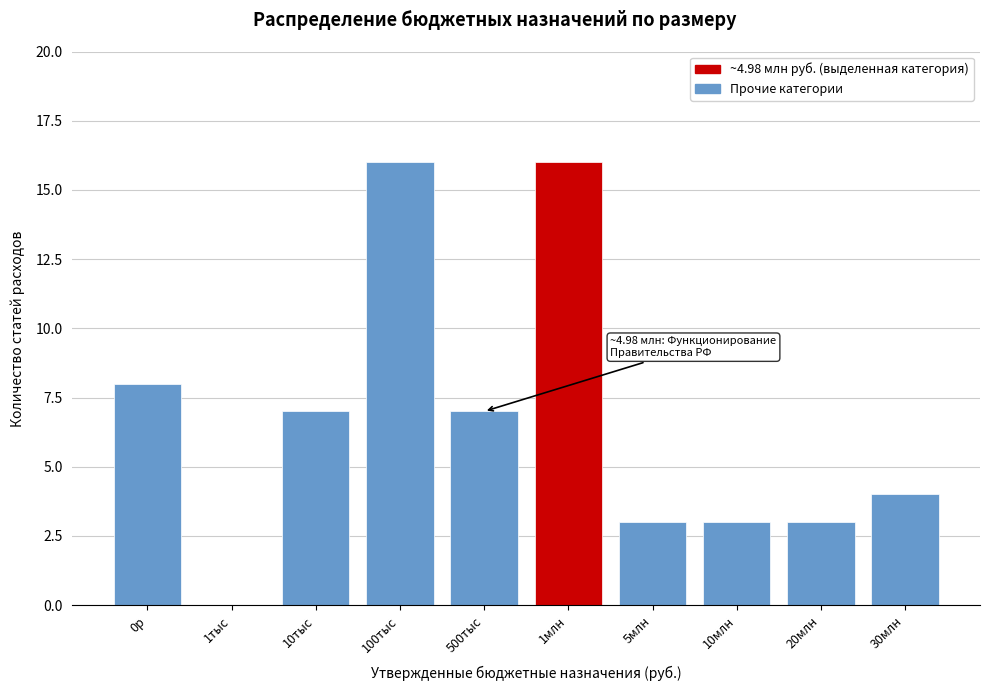

Reading left to right, list all the values displayed in this chart.

0р=8	1тыс=0	10тыс=7	100тыс=16	500тыс=7	1млн=16	5млн=3	10млн=3	20млн=3	30млн=4